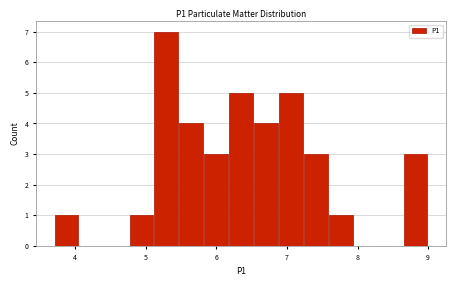

Around what value on the x-axis is the tallest bar? Give the approximate position of its centre, as read against the axis.

5.3